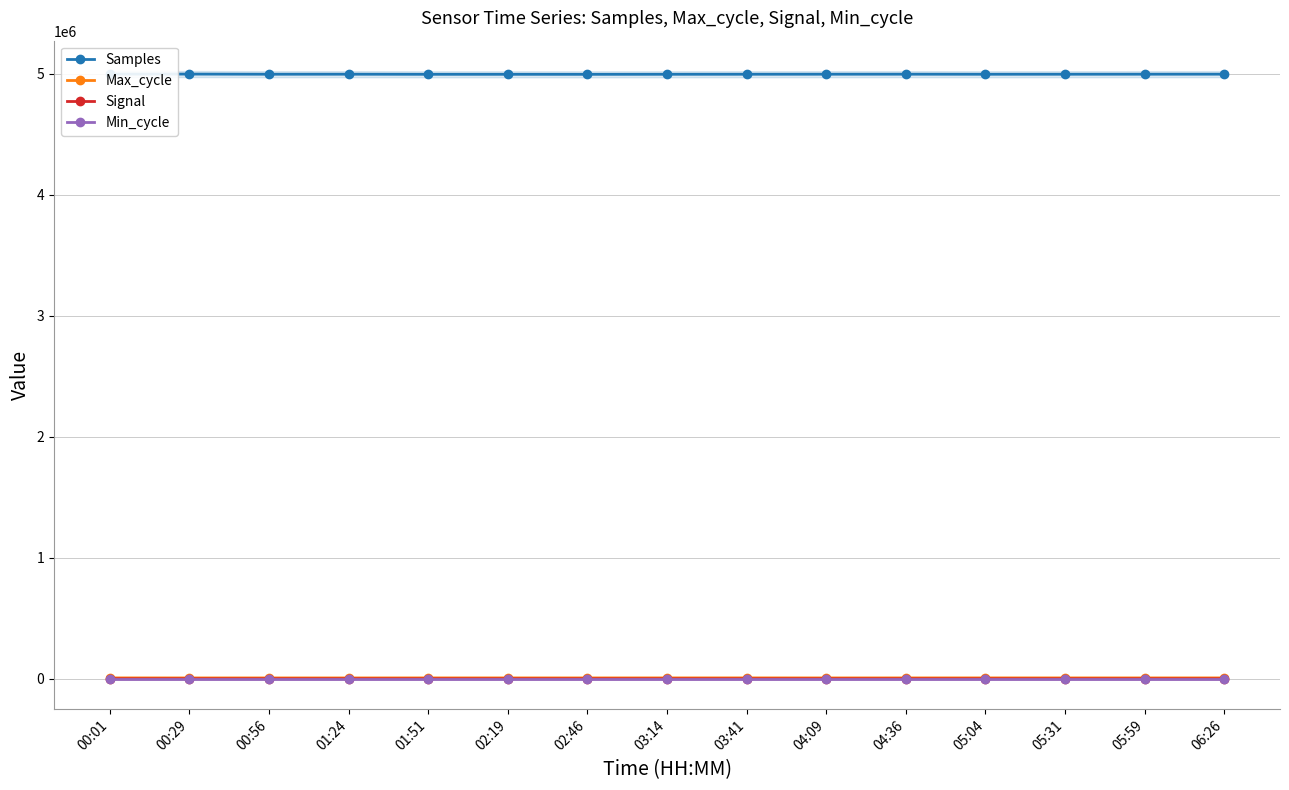

List the labels in order of Signal value, largest first.

00:01, 00:29, 00:56, 01:24, 01:51, 02:19, 02:46, 03:14, 03:41, 04:09, 04:36, 05:04, 05:31, 05:59, 06:26